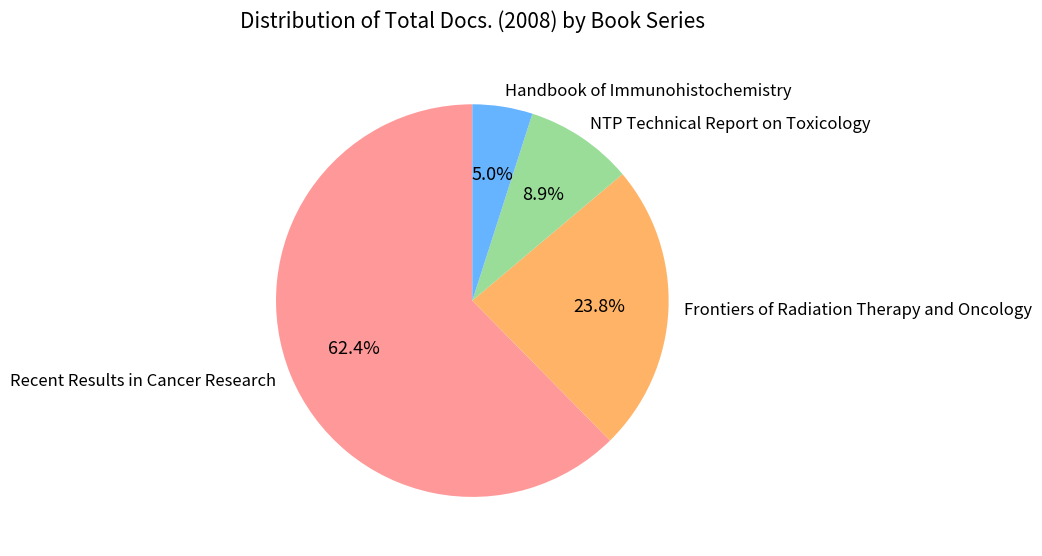

To the nearest percent, what is the combined percentage of NTP Technical Report on Toxicology and Recent Results in Cancer Research?

71%